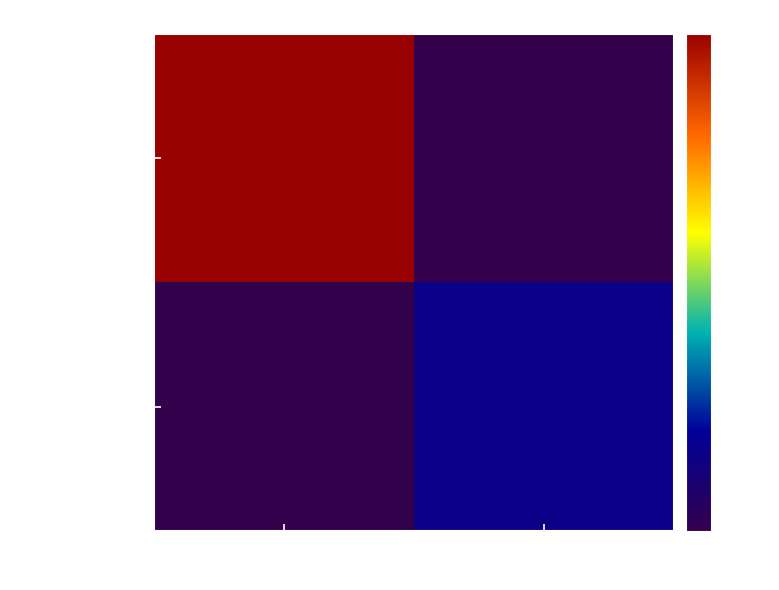

Which series changed the most between -1 and 1?

3a1f5d82...e171